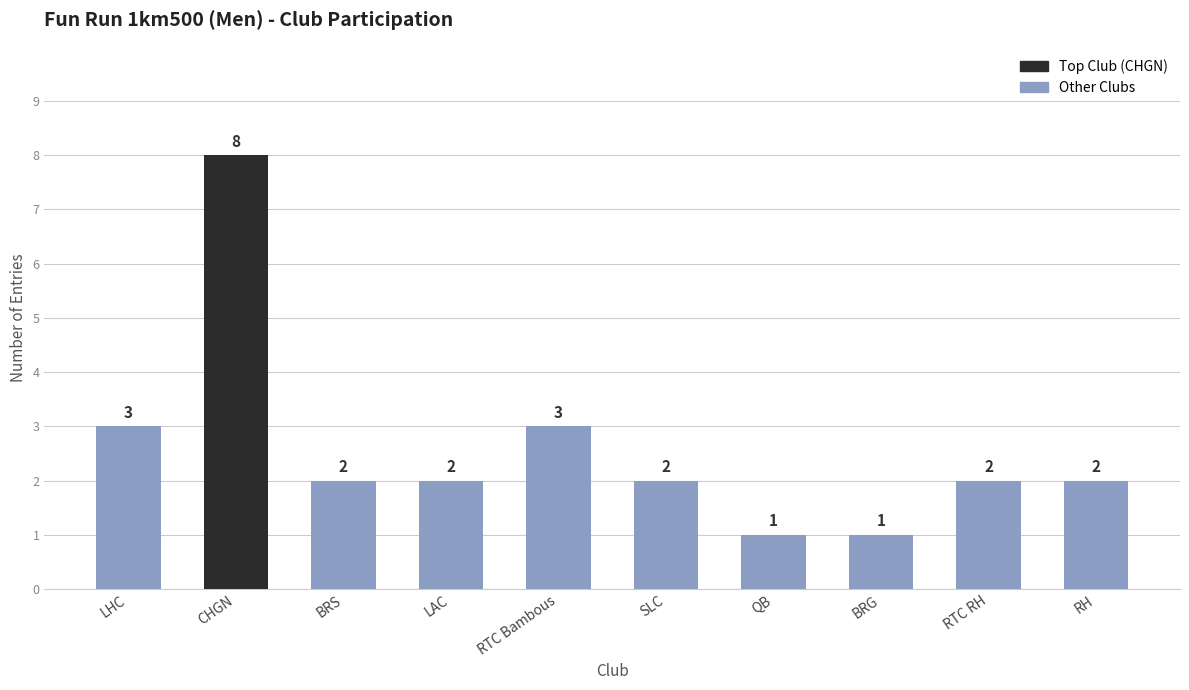

The value at BRG is 1. True or false?

True